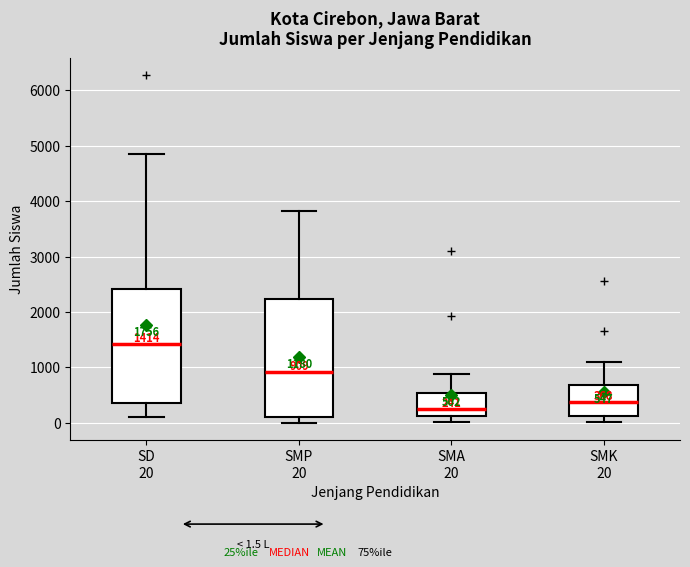

Which box's median line is the highest?

SD 20